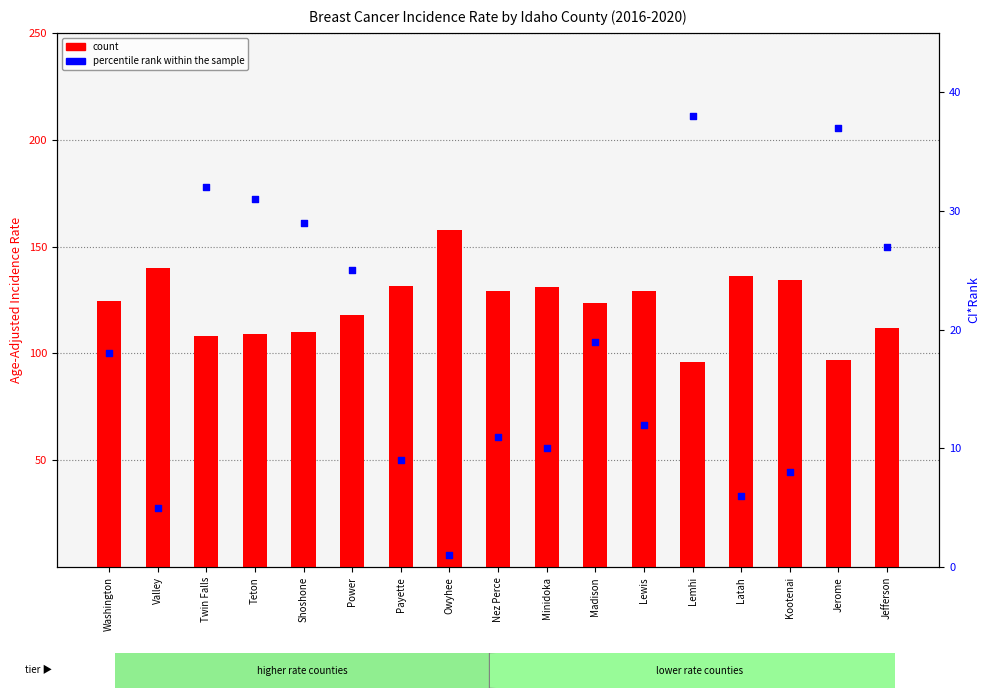

At which category is the sum across all series the highest?

Owyhee